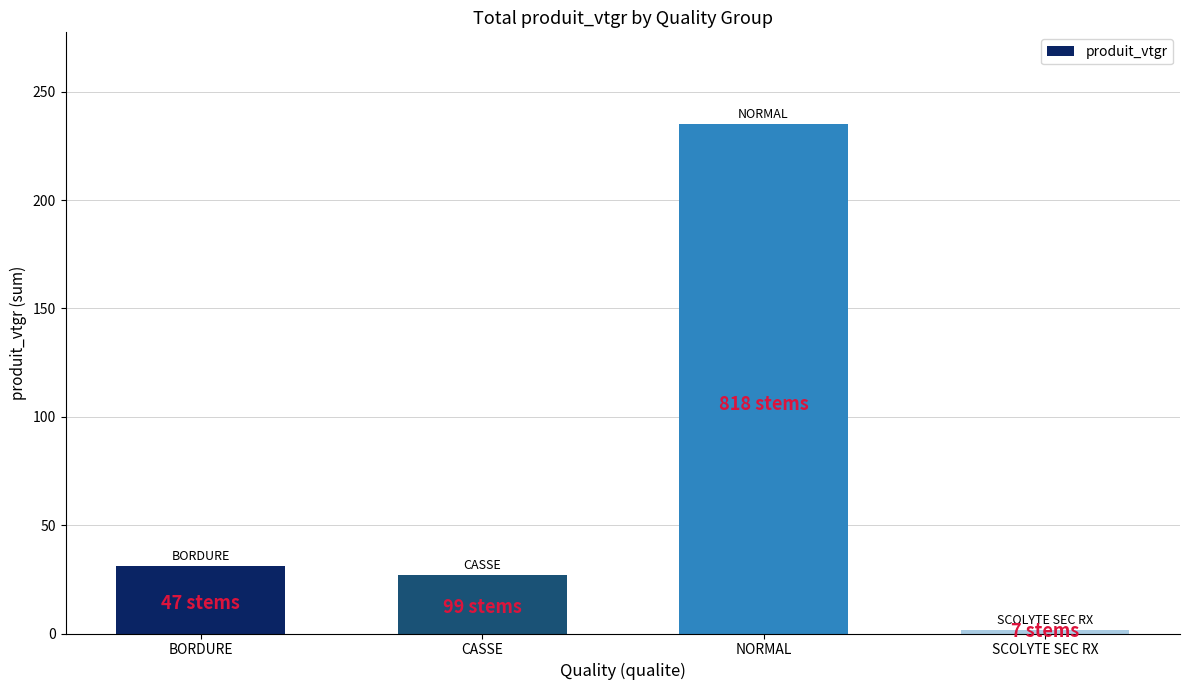

What position from the left is BORDURE?

1